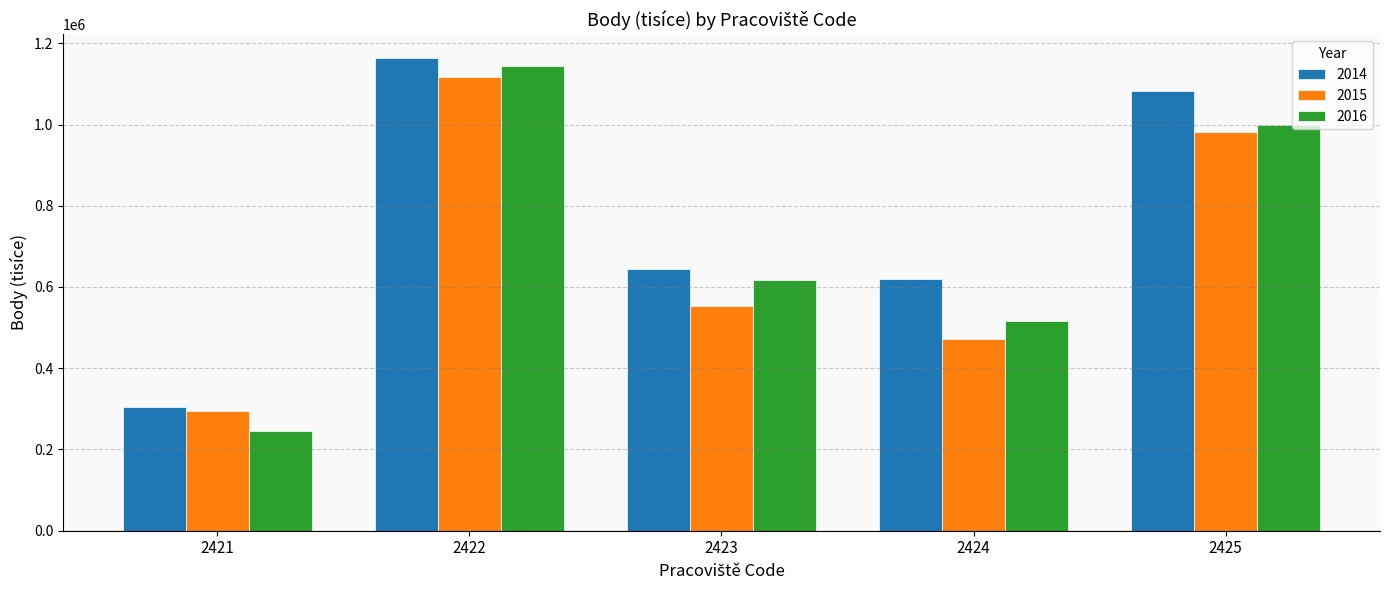

What is the smallest value displayed?

246723.4